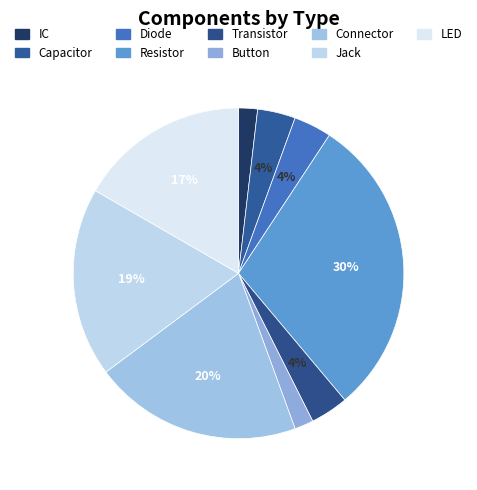

What portion of the pie excludes Connector?

79.6%